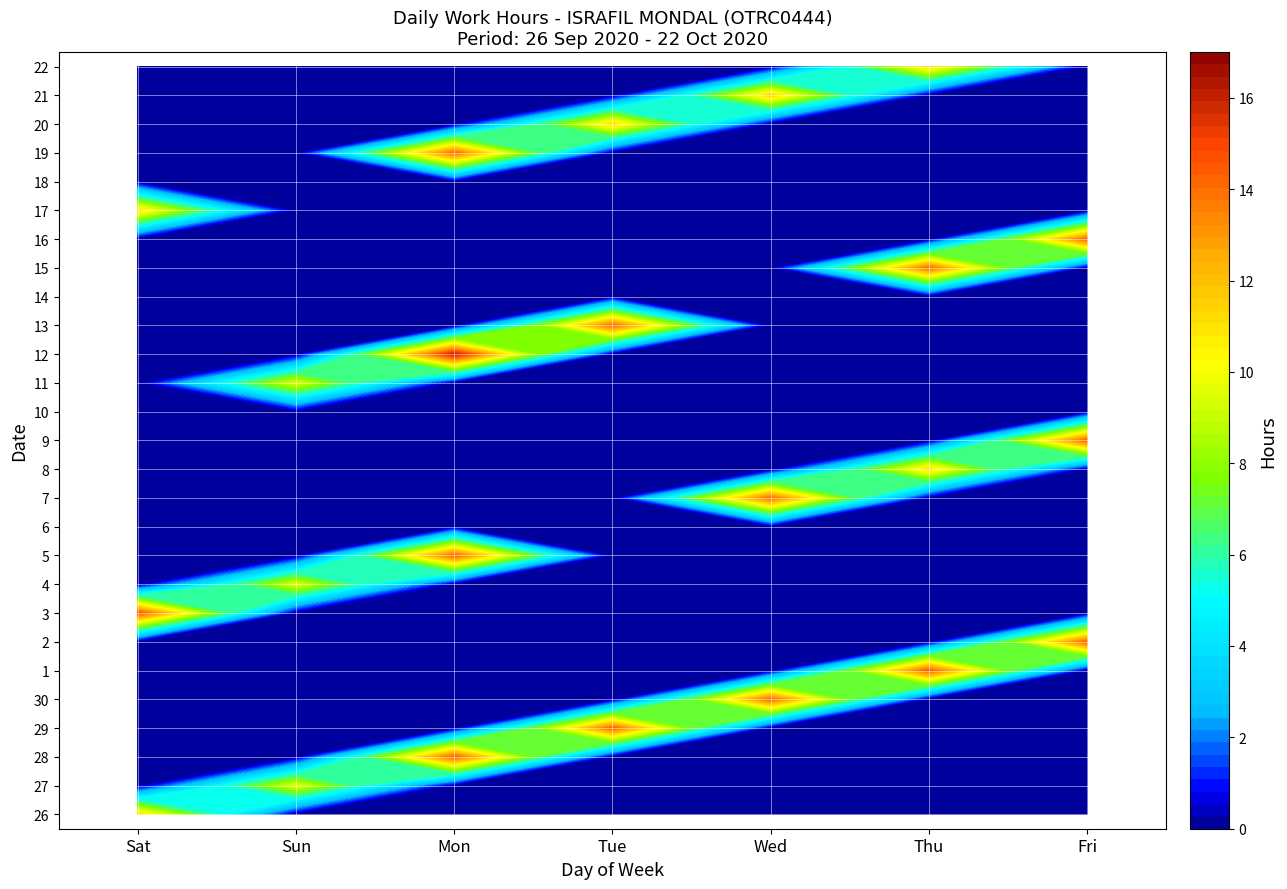

Reading left to right, list all the values displayed in this chart.

26: 11.2	0.0	0.0	0.0	0.0	0.0	0.0
27: 0.0	9.6	0.0	0.0	0.0	0.0	0.0
28: 0.0	0.0	14.3	0.0	0.0	0.0	0.0
29: 0.0	0.0	0.0	14.2	0.0	0.0	0.0
30: 0.0	0.0	0.0	0.0	14.2	0.0	0.0
1: 0.0	0.0	0.0	0.0	0.0	14.4	0.0
2: 0.0	0.0	0.0	0.0	0.0	0.0	14.2
3: 14.6	0.0	0.0	0.0	0.0	0.0	0.0
4: 0.0	9.5	0.0	0.0	0.0	0.0	0.0
5: 0.0	0.0	14.2	0.0	0.0	0.0	0.0
6: 0.0	0.0	0.0	0.0	0.0	0.0	0.0
7: 0.0	0.0	0.0	0.0	14.1	0.0	0.0
8: 0.0	0.0	0.0	0.0	0.0	11.1	0.0
9: 0.0	0.0	0.0	0.0	0.0	0.0	14.2
10: 0.0	0.0	0.0	0.0	0.0	0.0	0.0
11: 0.0	9.5	0.0	0.0	0.0	0.0	0.0
12: 0.0	0.0	16.2	0.0	0.0	0.0	0.0
13: 0.0	0.0	0.0	14.1	0.0	0.0	0.0
14: 0.0	0.0	0.0	0.0	0.0	0.0	0.0
15: 0.0	0.0	0.0	0.0	0.0	14.0	0.0
16: 0.0	0.0	0.0	0.0	0.0	0.0	14.2
17: 11.1	0.0	0.0	0.0	0.0	0.0	0.0
18: 0.0	0.0	0.0	0.0	0.0	0.0	0.0
19: 0.0	0.0	14.1	0.0	0.0	0.0	0.0
20: 0.0	0.0	0.0	11.2	0.0	0.0	0.0
21: 0.0	0.0	0.0	0.0	11.4	0.0	0.0
22: 0.0	0.0	0.0	0.0	0.0	11.1	0.0